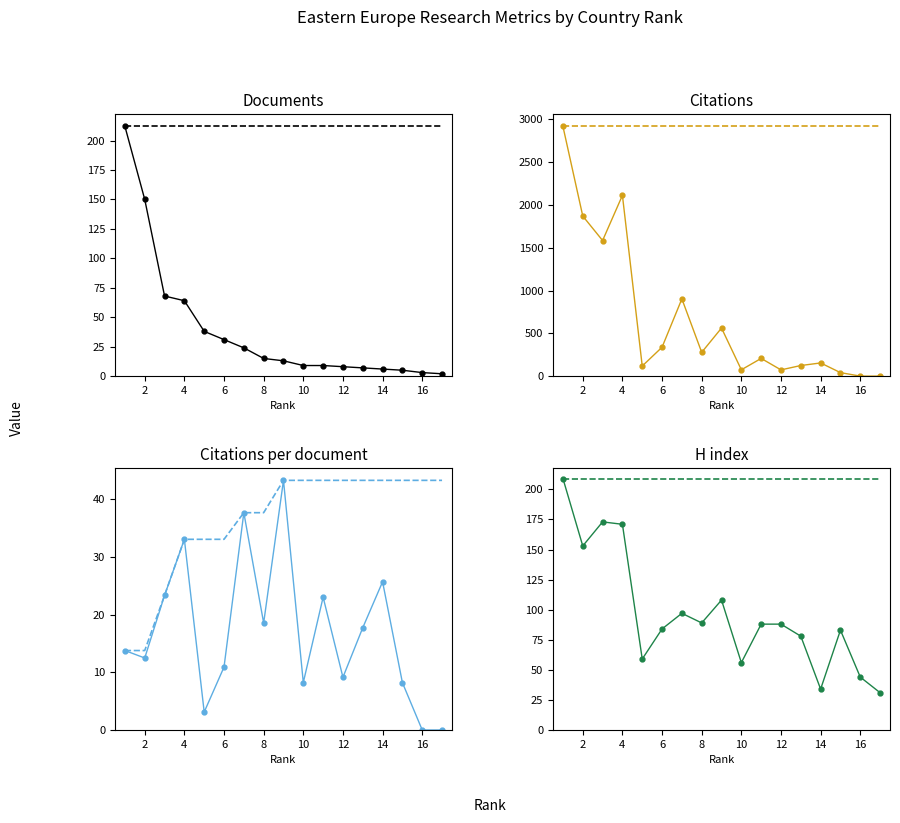

How many values in the Citations per document series exceed 13?

9